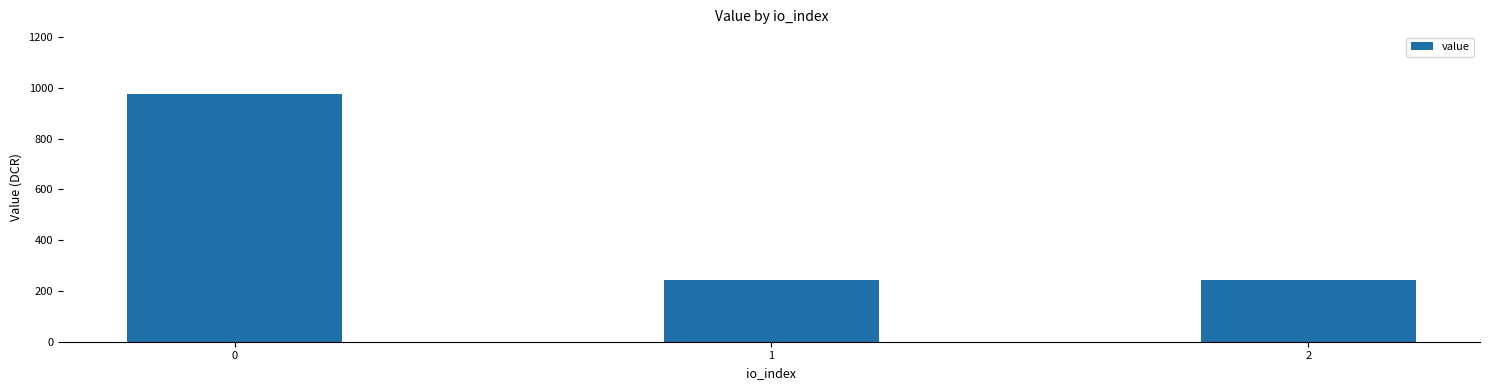

How many bars are there in total?

3